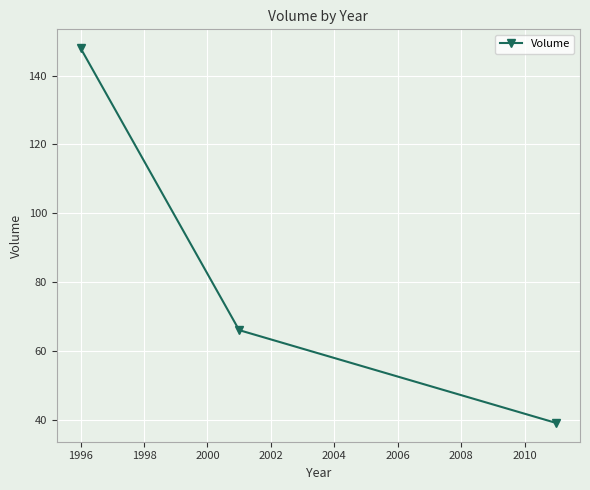

What is the smallest value displayed?

39